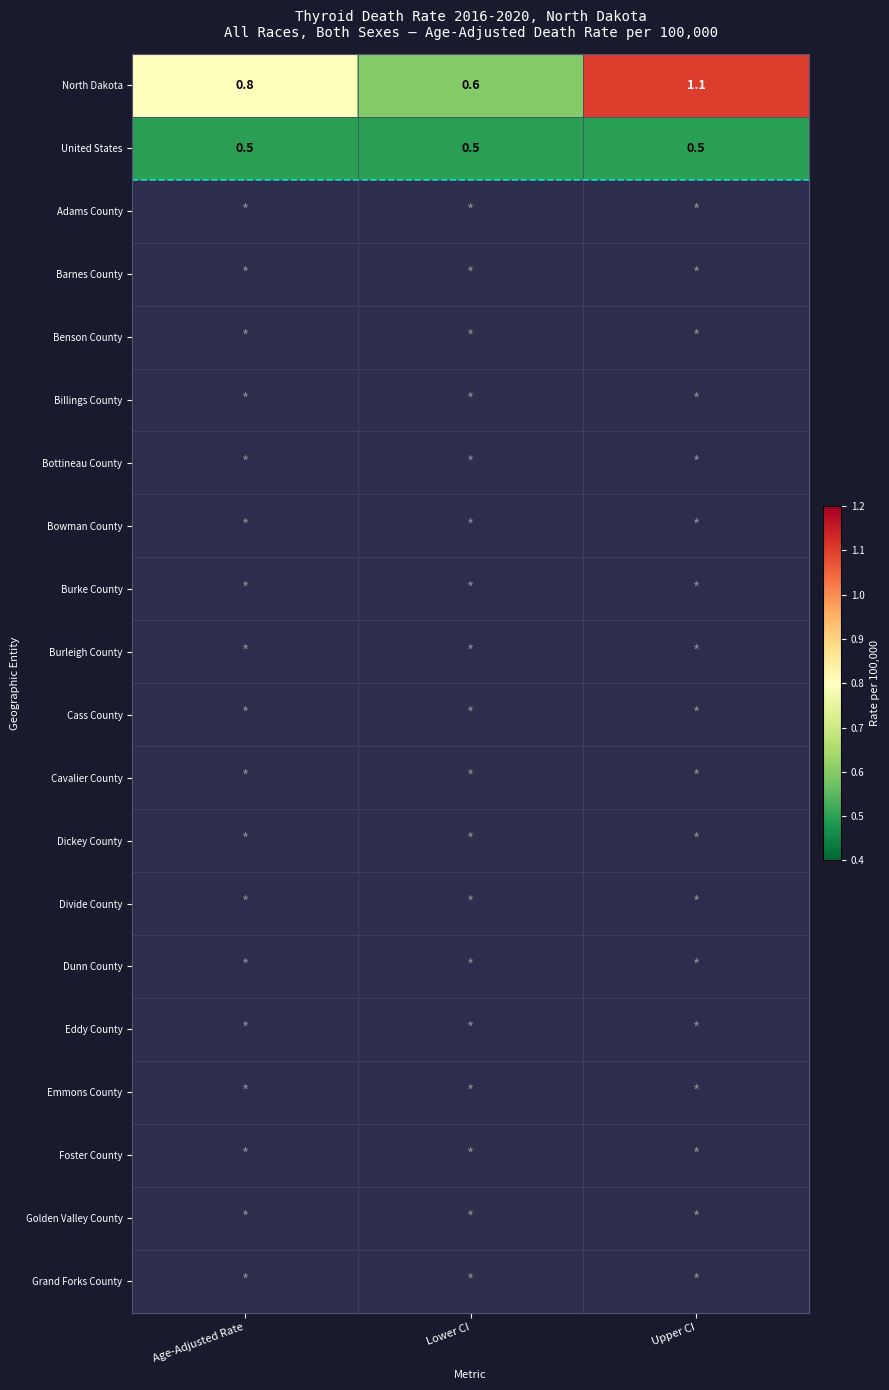

At how many categories does at least one series exceed 0?

3